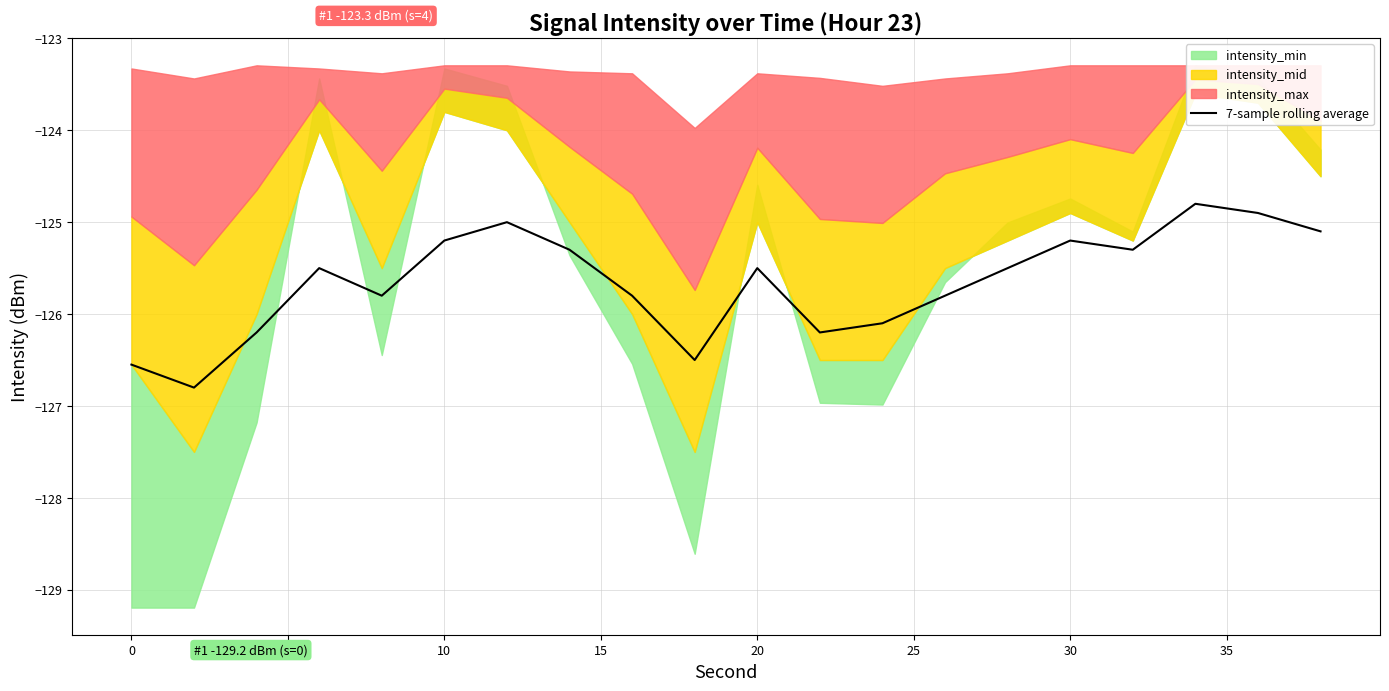

Is it true that 7-sample rolling average equals -71.6 at 0?

False